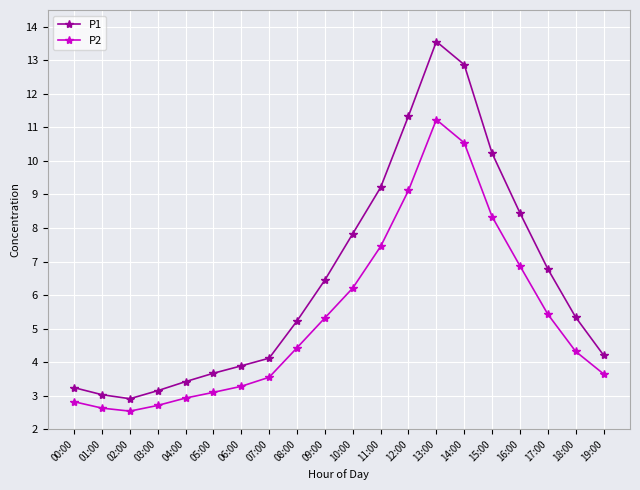

List the series in order of their overall mean, lowest first.

P2, P1